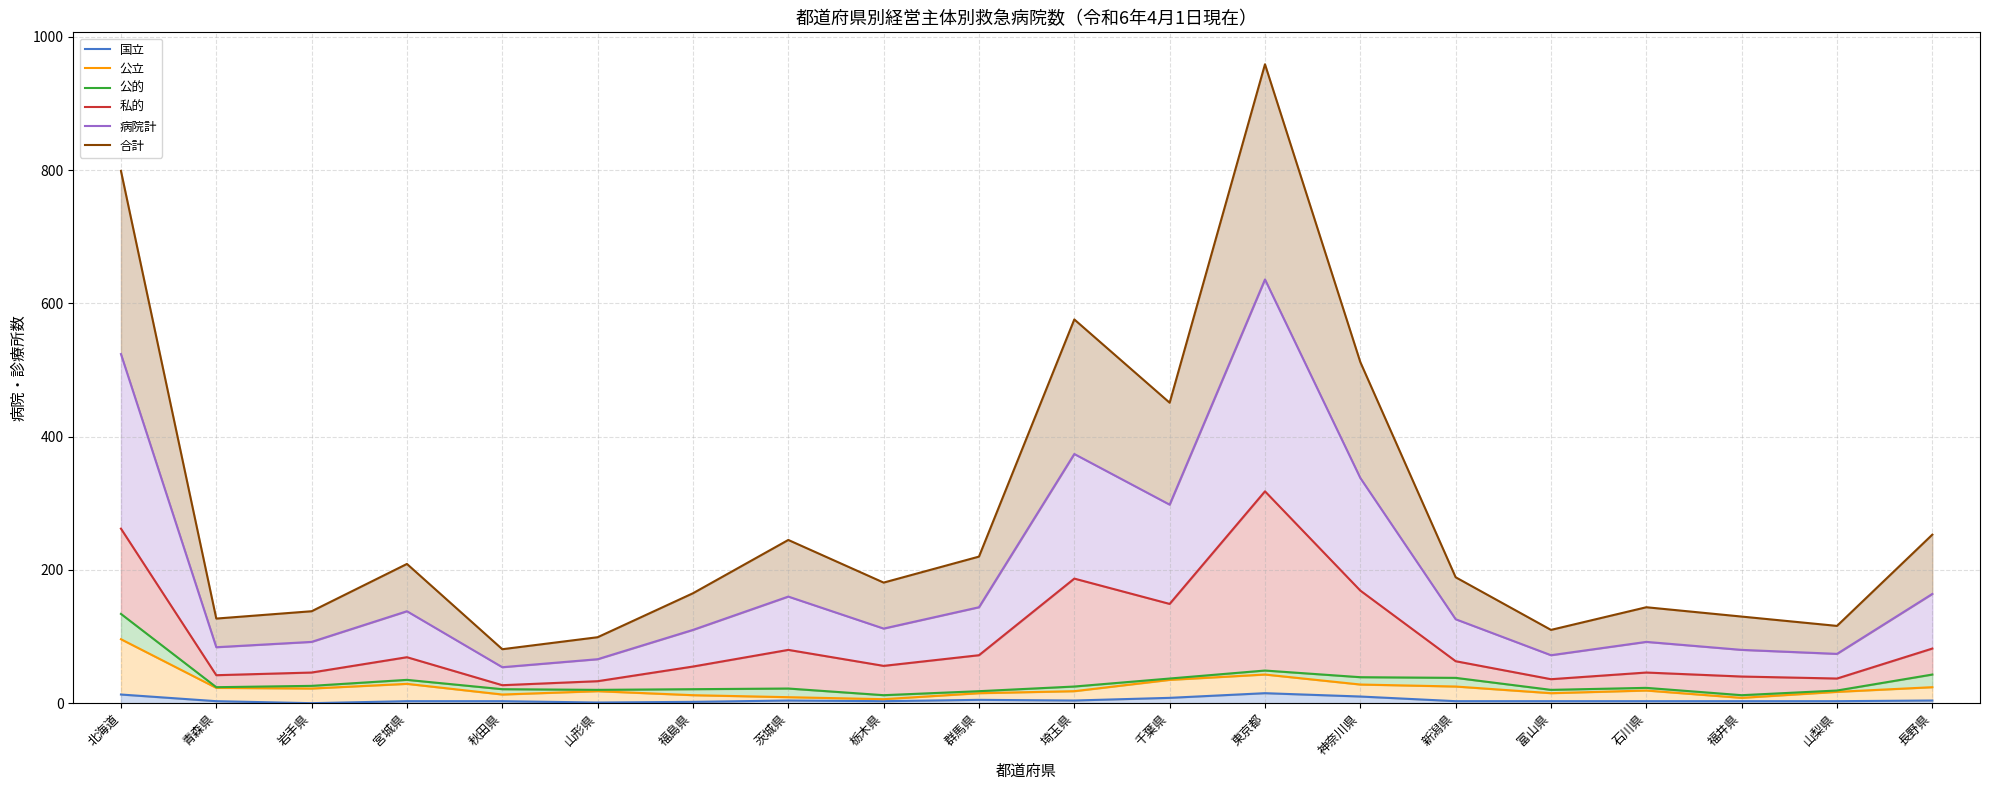

At which label is 公的 closest to 73?

東京都